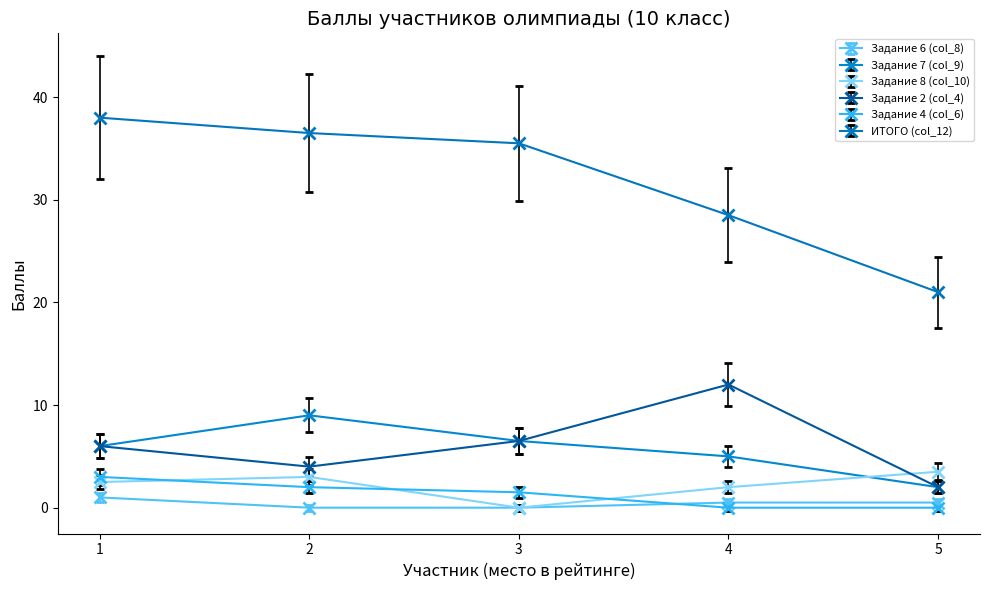

True or false: Задание 2 (col_4) and Задание 4 (col_6) intersect in this chart.

False